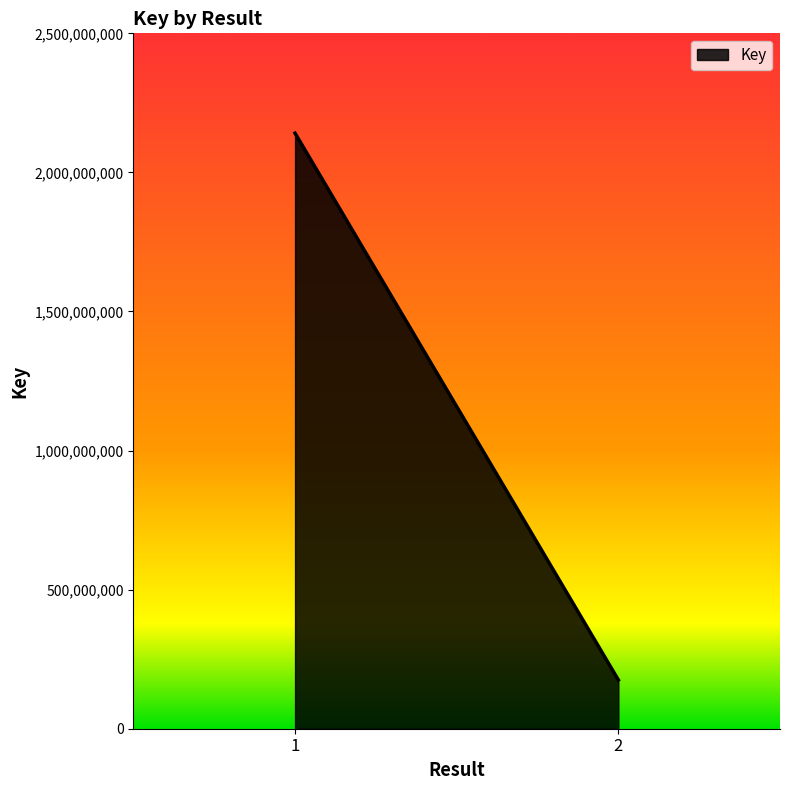

Rank the categories by value from lowest to highest.

2, 1